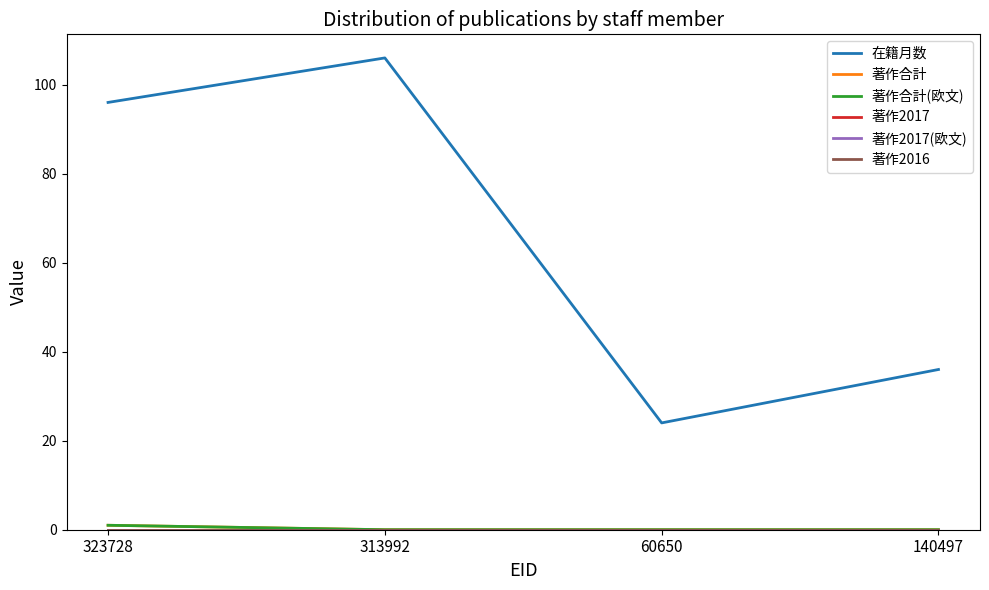

Does the chart display data point markers on the line(s)?

No